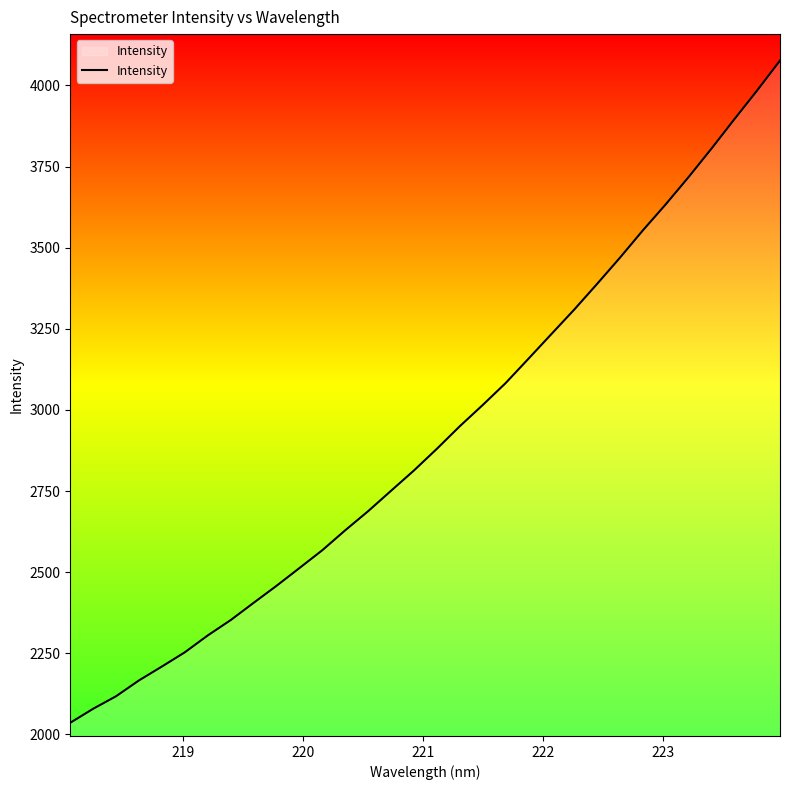

What is the maximum value shown in the chart?

4076.5